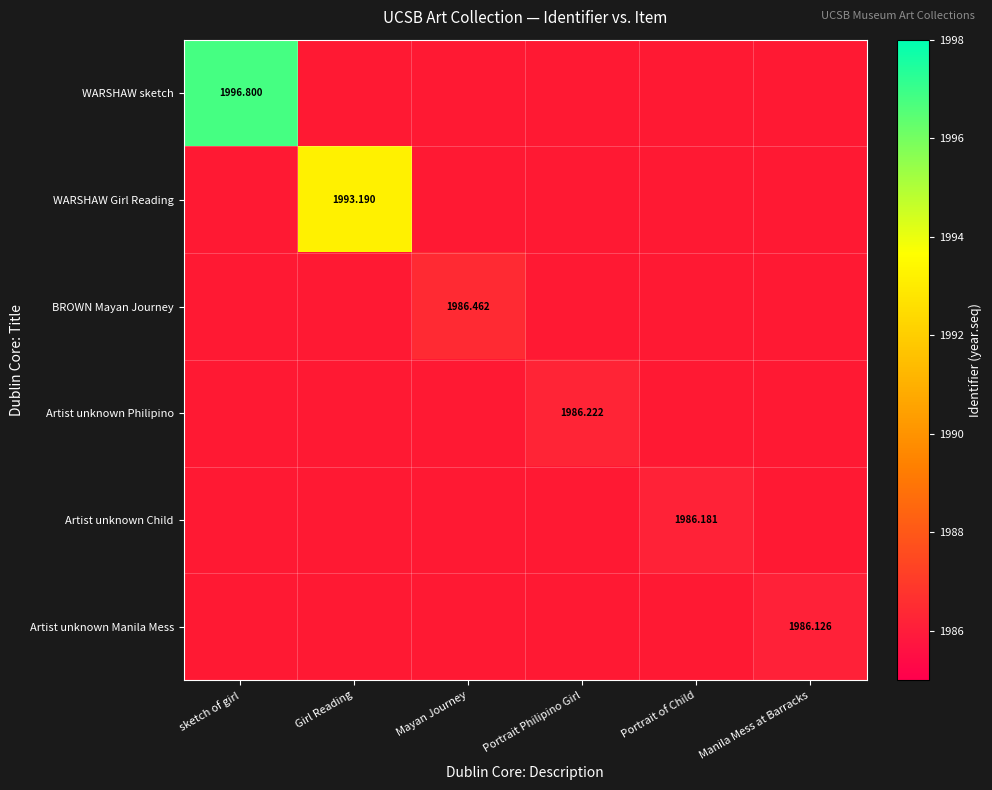

At Mayan Journey, list the series in order from smallest to largest.

WARSHAW sketch, WARSHAW Girl Reading, BROWN Mayan Journey, Artist unknown Philipino, Artist unknown Child, Artist unknown Manila Mess